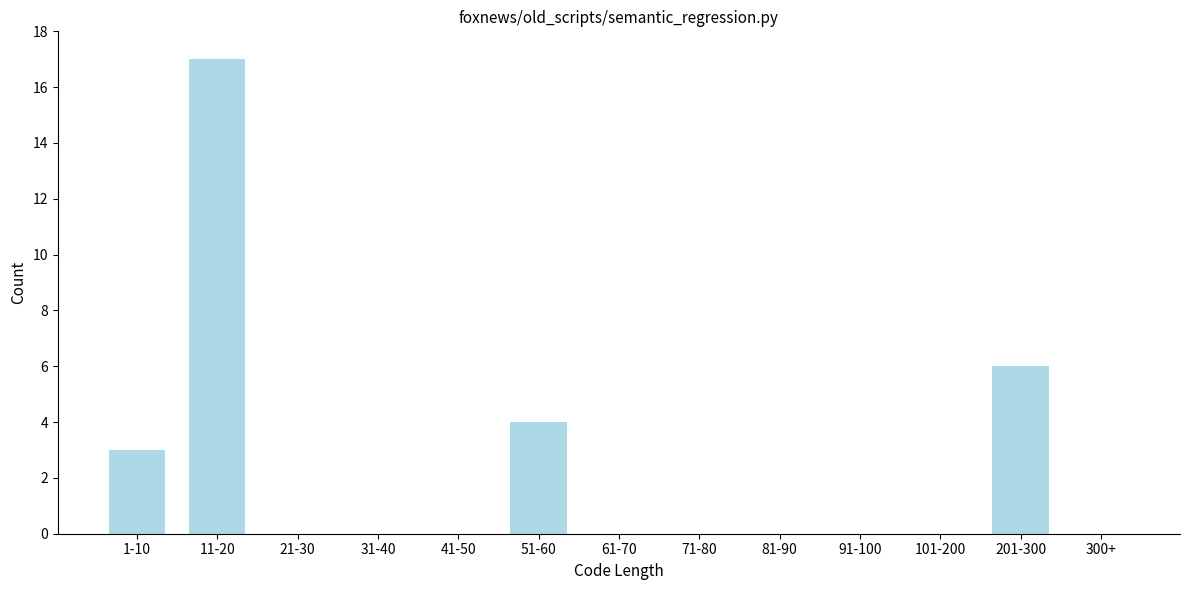

Reading left to right, extract all data points from this chart.

1-10=3	11-20=17	21-30=0	31-40=0	41-50=0	51-60=4	61-70=0	71-80=0	81-90=0	91-100=0	101-200=0	201-300=6	300+=0